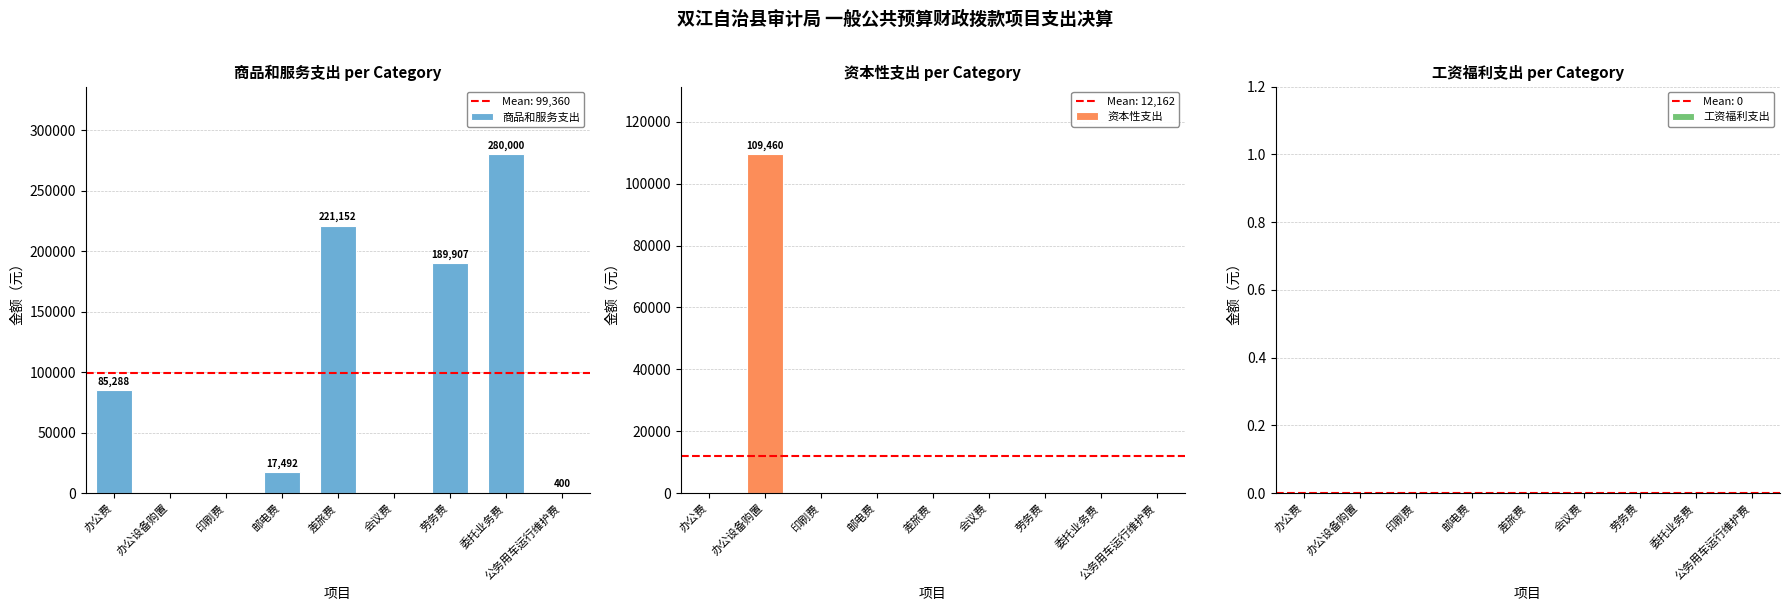

Which series has the largest range (max minus min)?

商品和服务支出